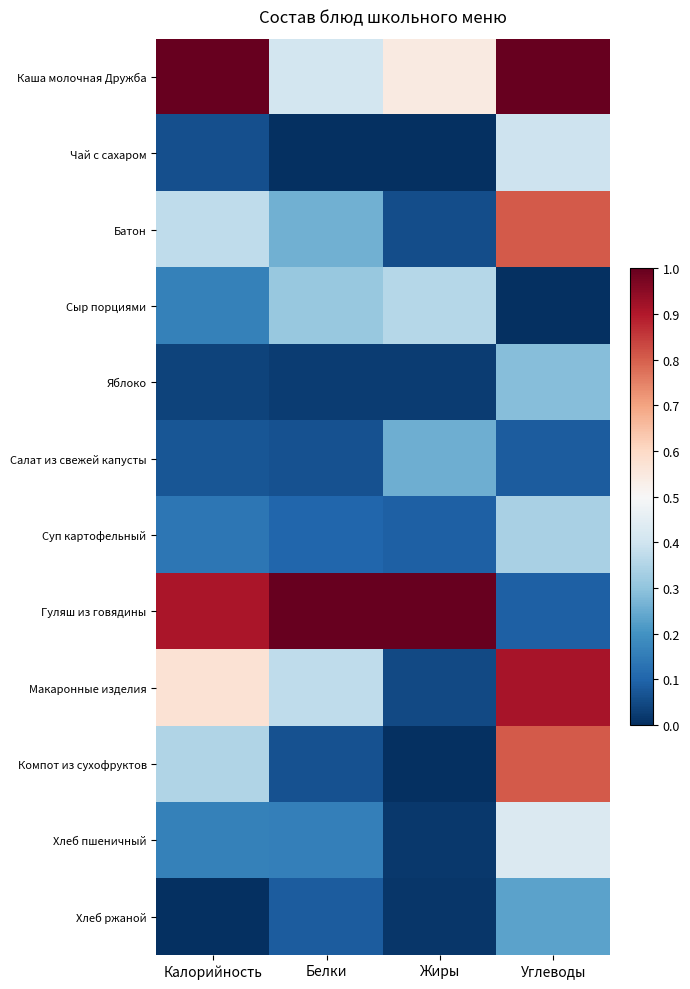

At Калорийность, list the series in order from smallest to largest.

Хлеб ржаной, Яблоко, Чай с сахаром, Салат из свежей капусты, Суп картофельный, Сыр порциями, Хлеб пшеничный, Компот из сухофруктов, Батон, Макаронные изделия, Гуляш из говядины, Каша молочная Дружба